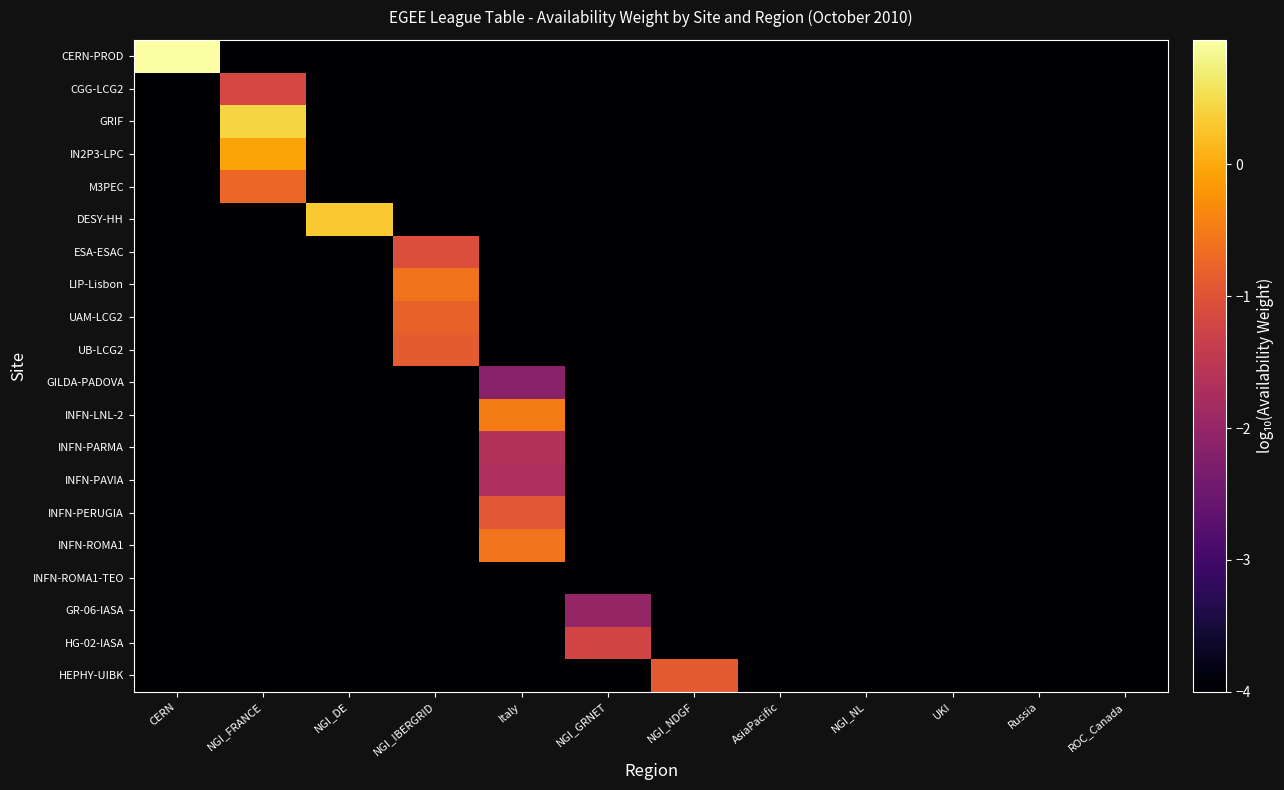

Reading left to right, transcribe all the data shown in this chart.

CERN-PROD: CERN=0.9	NGI_FRANCE=-4.0	NGI_DE=-4.0	NGI_IBERGRID=-4.0	Italy=-4.0	NGI_GRNET=-4.0	NGI_NDGF=-4.0	AsiaPacific=-4.0	NGI_NL=-4.0	UKI=-4.0	Russia=-4.0	ROC_Canada=-4.0
CGG-LCG2: CERN=-4.0	NGI_FRANCE=-1.2	NGI_DE=-4.0	NGI_IBERGRID=-4.0	Italy=-4.0	NGI_GRNET=-4.0	NGI_NDGF=-4.0	AsiaPacific=-4.0	NGI_NL=-4.0	UKI=-4.0	Russia=-4.0	ROC_Canada=-4.0
GRIF: CERN=-4.0	NGI_FRANCE=0.4	NGI_DE=-4.0	NGI_IBERGRID=-4.0	Italy=-4.0	NGI_GRNET=-4.0	NGI_NDGF=-4.0	AsiaPacific=-4.0	NGI_NL=-4.0	UKI=-4.0	Russia=-4.0	ROC_Canada=-4.0
IN2P3-LPC: CERN=-4.0	NGI_FRANCE=-0.1	NGI_DE=-4.0	NGI_IBERGRID=-4.0	Italy=-4.0	NGI_GRNET=-4.0	NGI_NDGF=-4.0	AsiaPacific=-4.0	NGI_NL=-4.0	UKI=-4.0	Russia=-4.0	ROC_Canada=-4.0
M3PEC: CERN=-4.0	NGI_FRANCE=-0.7	NGI_DE=-4.0	NGI_IBERGRID=-4.0	Italy=-4.0	NGI_GRNET=-4.0	NGI_NDGF=-4.0	AsiaPacific=-4.0	NGI_NL=-4.0	UKI=-4.0	Russia=-4.0	ROC_Canada=-4.0
DESY-HH: CERN=-4.0	NGI_FRANCE=-4.0	NGI_DE=0.3	NGI_IBERGRID=-4.0	Italy=-4.0	NGI_GRNET=-4.0	NGI_NDGF=-4.0	AsiaPacific=-4.0	NGI_NL=-4.0	UKI=-4.0	Russia=-4.0	ROC_Canada=-4.0
ESA-ESAC: CERN=-4.0	NGI_FRANCE=-4.0	NGI_DE=-4.0	NGI_IBERGRID=-1.1	Italy=-4.0	NGI_GRNET=-4.0	NGI_NDGF=-4.0	AsiaPacific=-4.0	NGI_NL=-4.0	UKI=-4.0	Russia=-4.0	ROC_Canada=-4.0
LIP-Lisbon: CERN=-4.0	NGI_FRANCE=-4.0	NGI_DE=-4.0	NGI_IBERGRID=-0.6	Italy=-4.0	NGI_GRNET=-4.0	NGI_NDGF=-4.0	AsiaPacific=-4.0	NGI_NL=-4.0	UKI=-4.0	Russia=-4.0	ROC_Canada=-4.0
UAM-LCG2: CERN=-4.0	NGI_FRANCE=-4.0	NGI_DE=-4.0	NGI_IBERGRID=-0.8	Italy=-4.0	NGI_GRNET=-4.0	NGI_NDGF=-4.0	AsiaPacific=-4.0	NGI_NL=-4.0	UKI=-4.0	Russia=-4.0	ROC_Canada=-4.0
UB-LCG2: CERN=-4.0	NGI_FRANCE=-4.0	NGI_DE=-4.0	NGI_IBERGRID=-0.9	Italy=-4.0	NGI_GRNET=-4.0	NGI_NDGF=-4.0	AsiaPacific=-4.0	NGI_NL=-4.0	UKI=-4.0	Russia=-4.0	ROC_Canada=-4.0
GILDA-PADOVA: CERN=-4.0	NGI_FRANCE=-4.0	NGI_DE=-4.0	NGI_IBERGRID=-4.0	Italy=-2.2	NGI_GRNET=-4.0	NGI_NDGF=-4.0	AsiaPacific=-4.0	NGI_NL=-4.0	UKI=-4.0	Russia=-4.0	ROC_Canada=-4.0
INFN-LNL-2: CERN=-4.0	NGI_FRANCE=-4.0	NGI_DE=-4.0	NGI_IBERGRID=-4.0	Italy=-0.5	NGI_GRNET=-4.0	NGI_NDGF=-4.0	AsiaPacific=-4.0	NGI_NL=-4.0	UKI=-4.0	Russia=-4.0	ROC_Canada=-4.0
INFN-PARMA: CERN=-4.0	NGI_FRANCE=-4.0	NGI_DE=-4.0	NGI_IBERGRID=-4.0	Italy=-1.6	NGI_GRNET=-4.0	NGI_NDGF=-4.0	AsiaPacific=-4.0	NGI_NL=-4.0	UKI=-4.0	Russia=-4.0	ROC_Canada=-4.0
INFN-PAVIA: CERN=-4.0	NGI_FRANCE=-4.0	NGI_DE=-4.0	NGI_IBERGRID=-4.0	Italy=-1.7	NGI_GRNET=-4.0	NGI_NDGF=-4.0	AsiaPacific=-4.0	NGI_NL=-4.0	UKI=-4.0	Russia=-4.0	ROC_Canada=-4.0
INFN-PERUGIA: CERN=-4.0	NGI_FRANCE=-4.0	NGI_DE=-4.0	NGI_IBERGRID=-4.0	Italy=-0.9	NGI_GRNET=-4.0	NGI_NDGF=-4.0	AsiaPacific=-4.0	NGI_NL=-4.0	UKI=-4.0	Russia=-4.0	ROC_Canada=-4.0
INFN-ROMA1: CERN=-4.0	NGI_FRANCE=-4.0	NGI_DE=-4.0	NGI_IBERGRID=-4.0	Italy=-0.6	NGI_GRNET=-4.0	NGI_NDGF=-4.0	AsiaPacific=-4.0	NGI_NL=-4.0	UKI=-4.0	Russia=-4.0	ROC_Canada=-4.0
INFN-ROMA1-TEO: CERN=-4.0	NGI_FRANCE=-4.0	NGI_DE=-4.0	NGI_IBERGRID=-4.0	Italy=-4.0	NGI_GRNET=-4.0	NGI_NDGF=-4.0	AsiaPacific=-4.0	NGI_NL=-4.0	UKI=-4.0	Russia=-4.0	ROC_Canada=-4.0
GR-06-IASA: CERN=-4.0	NGI_FRANCE=-4.0	NGI_DE=-4.0	NGI_IBERGRID=-4.0	Italy=-4.0	NGI_GRNET=-2.0	NGI_NDGF=-4.0	AsiaPacific=-4.0	NGI_NL=-4.0	UKI=-4.0	Russia=-4.0	ROC_Canada=-4.0
HG-02-IASA: CERN=-4.0	NGI_FRANCE=-4.0	NGI_DE=-4.0	NGI_IBERGRID=-4.0	Italy=-4.0	NGI_GRNET=-1.2	NGI_NDGF=-4.0	AsiaPacific=-4.0	NGI_NL=-4.0	UKI=-4.0	Russia=-4.0	ROC_Canada=-4.0
HEPHY-UIBK: CERN=-4.0	NGI_FRANCE=-4.0	NGI_DE=-4.0	NGI_IBERGRID=-4.0	Italy=-4.0	NGI_GRNET=-4.0	NGI_NDGF=-0.9	AsiaPacific=-4.0	NGI_NL=-4.0	UKI=-4.0	Russia=-4.0	ROC_Canada=-4.0